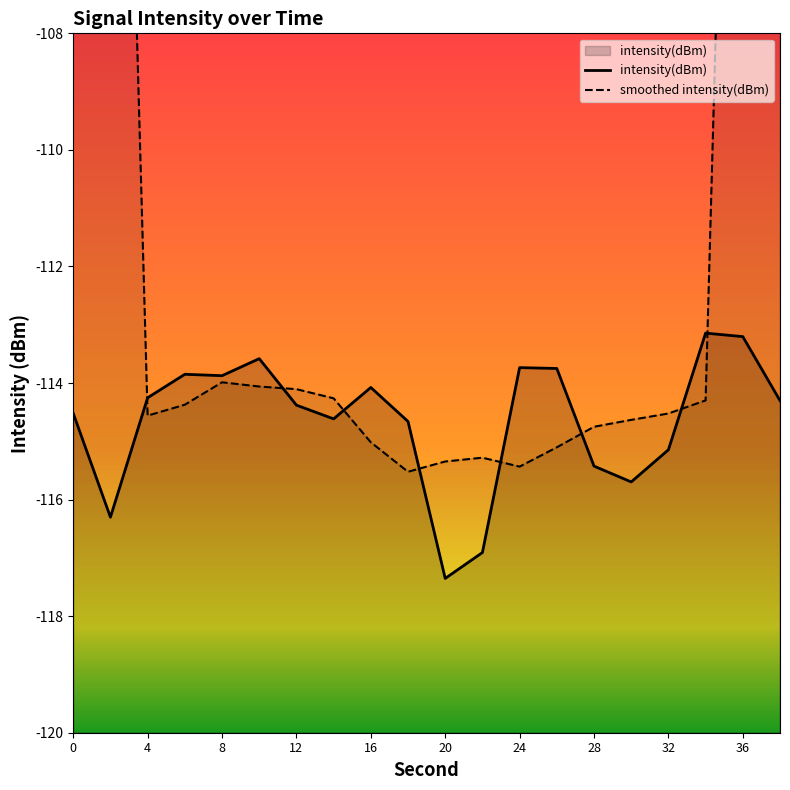

The intensity(dBm) series shows -117.4 at 20. True or false?

True